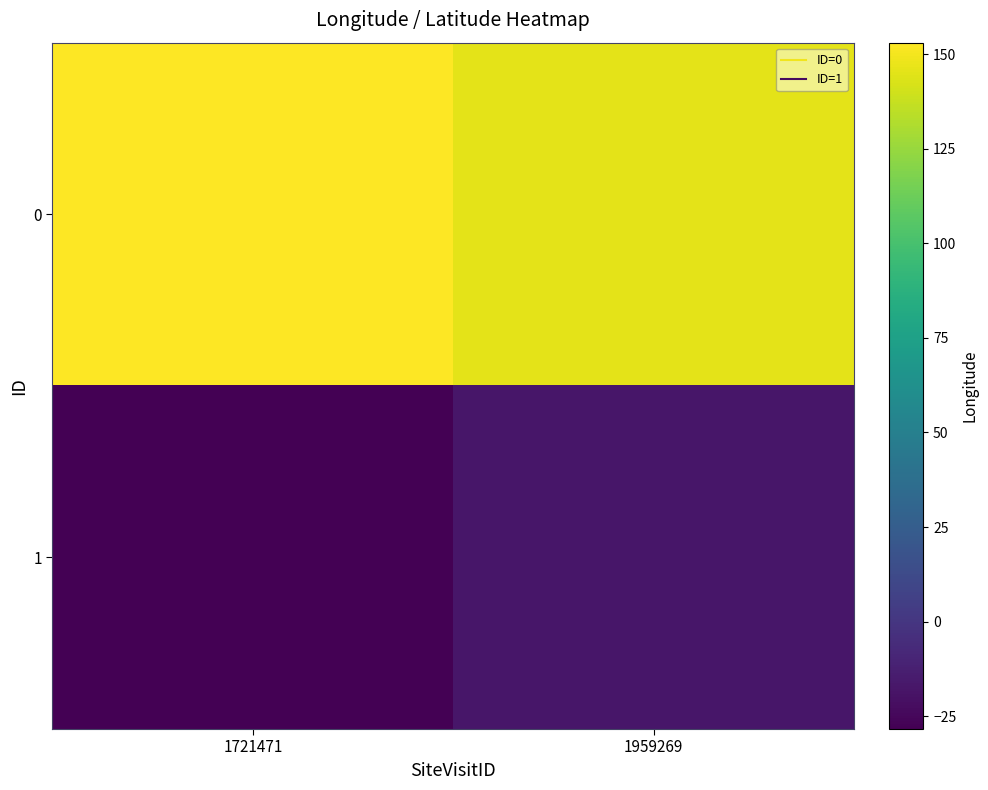

Reading left to right, list all the values displayed in this chart.

0: 1721471=153.0	1959269=145.4
1: 1721471=-28.4	1959269=-17.4